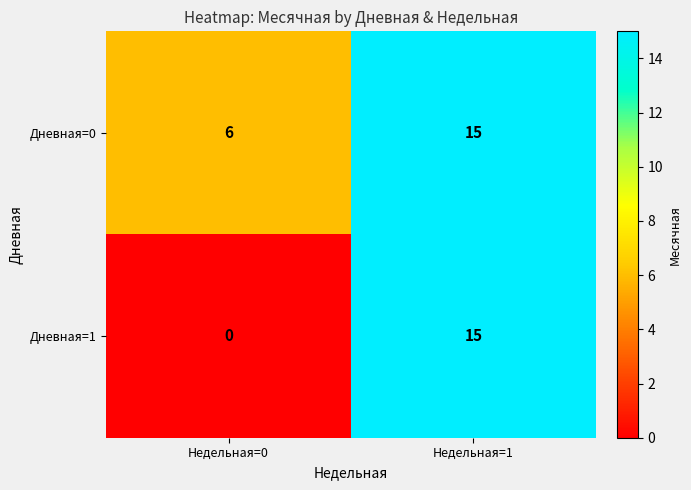

Which series changed the most between Недельная=0 and Недельная=1?

Дневная=1